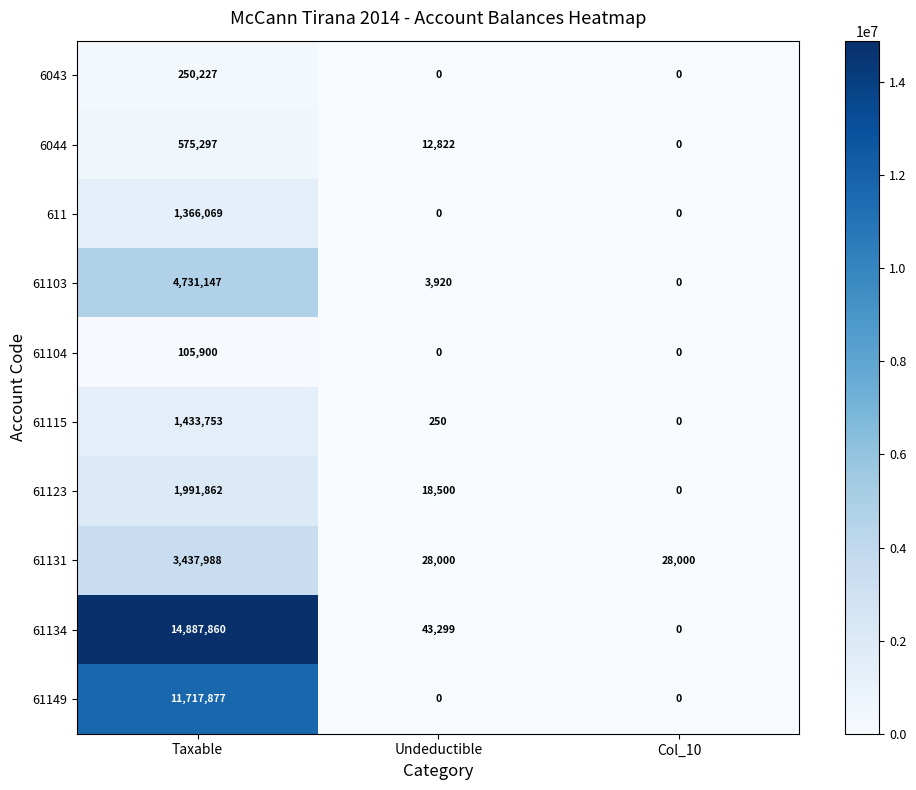

Which series has the largest total across all categories?

61134